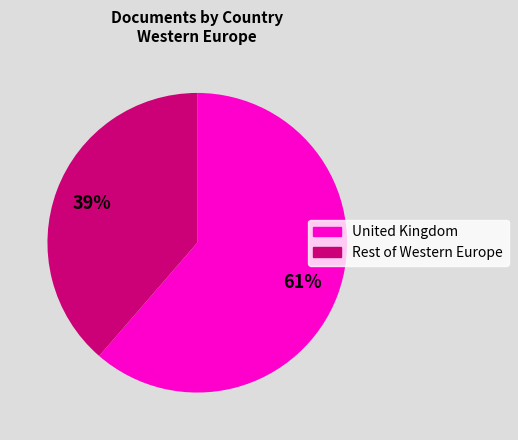

Count the number of slices in the pie.

2